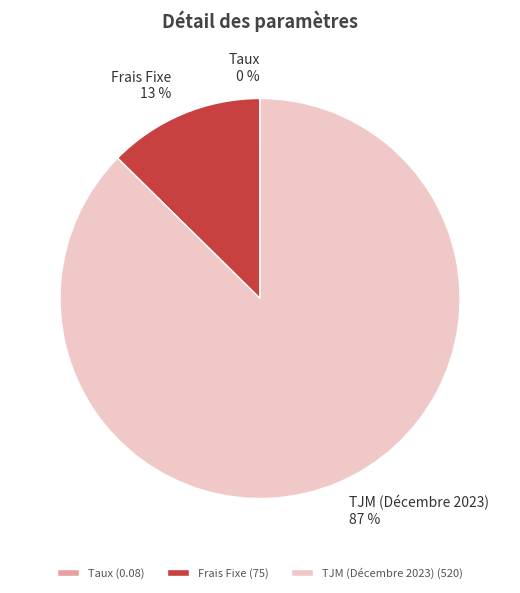

What percentage is the TJM (Décembre 2023) slice, to the nearest percent?

87%